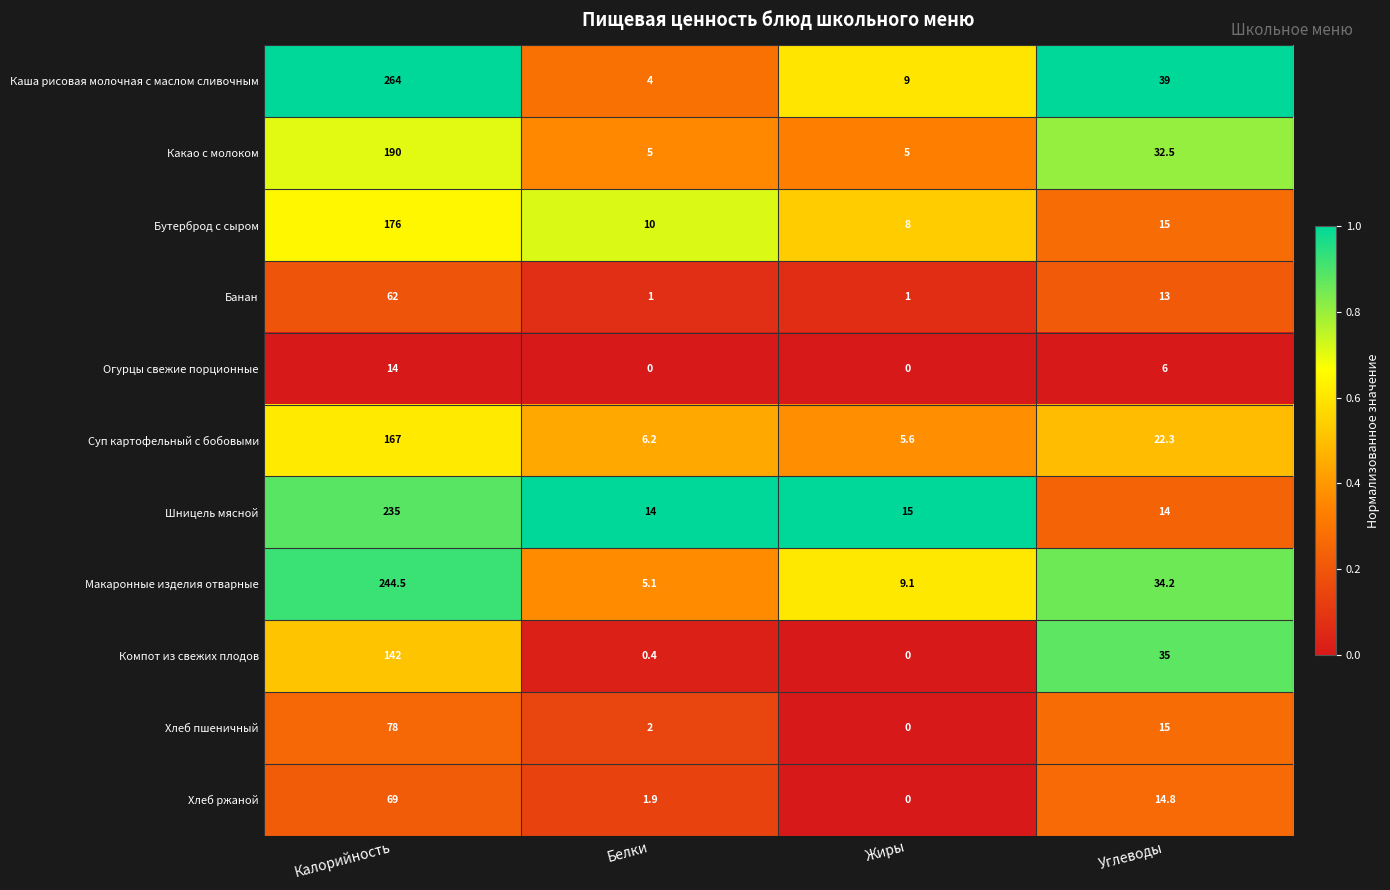

At how many categories does at least one series exceed 0?

4